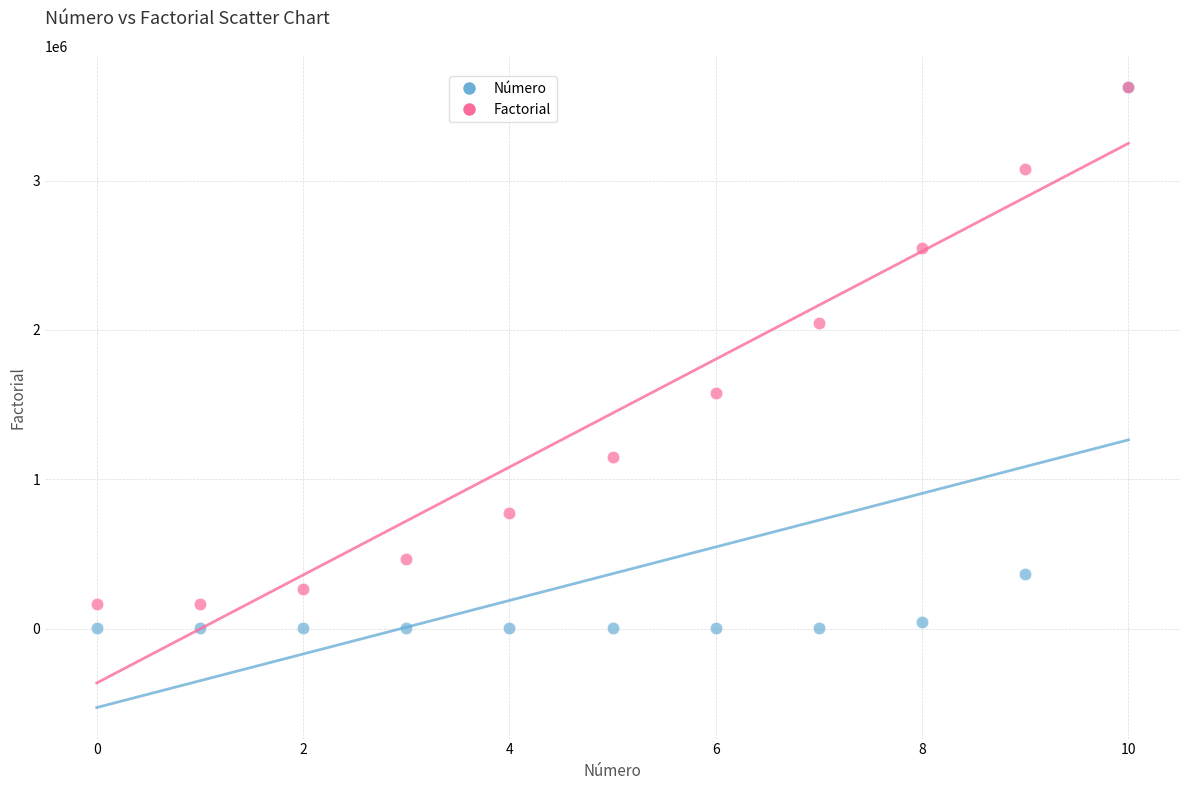

Which series contains the lowest Y value?

Número